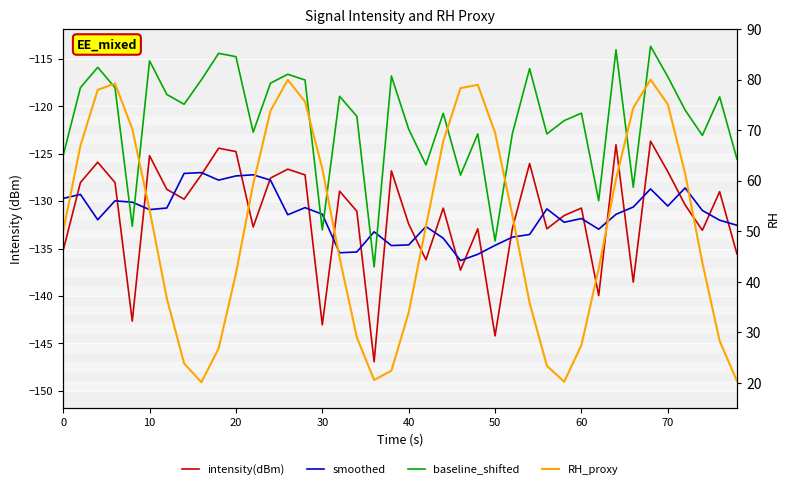

Rank the series by their maximum value, from lowest to highest.

smoothed, intensity(dBm), baseline_shifted, RH_proxy